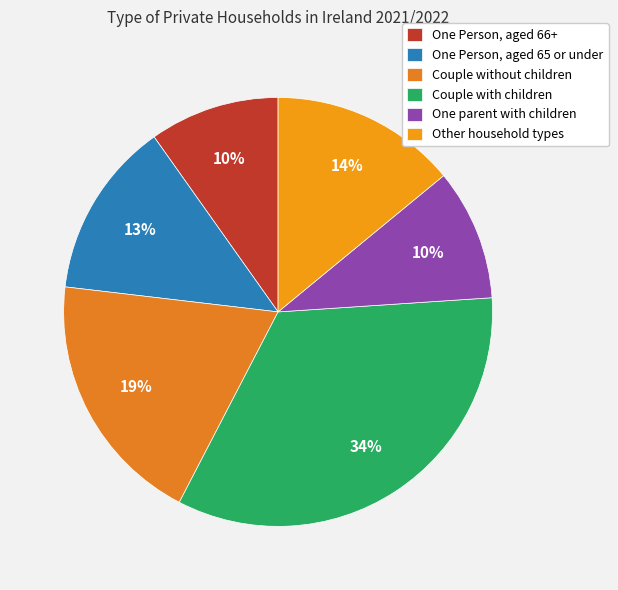

Is it true that One Person, aged 66+ is 15% of the pie?

False